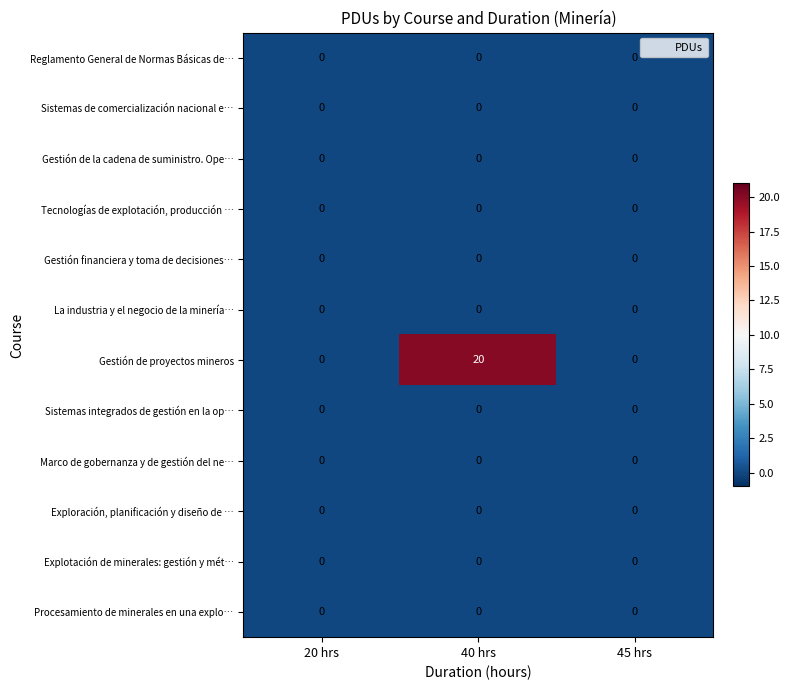

Count the number of categories in the chart.

3